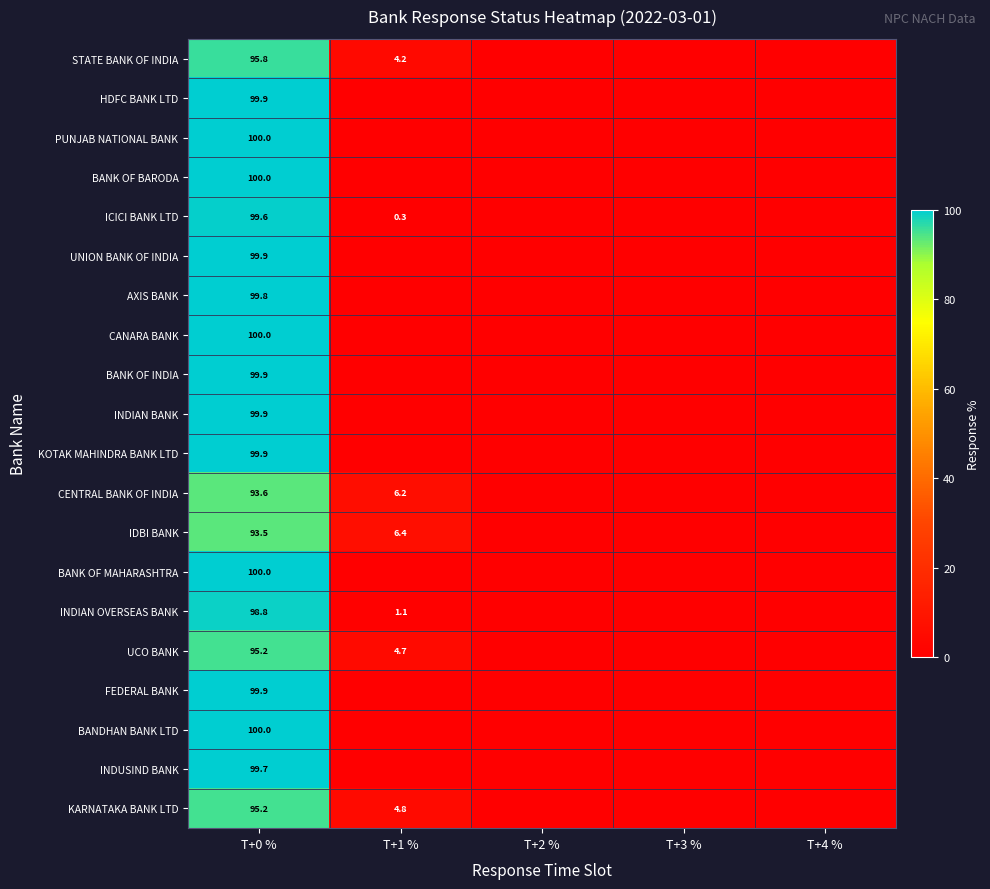

The value of BANK OF MAHARASHTRA at T+0 % is 58.4. True or false?

False